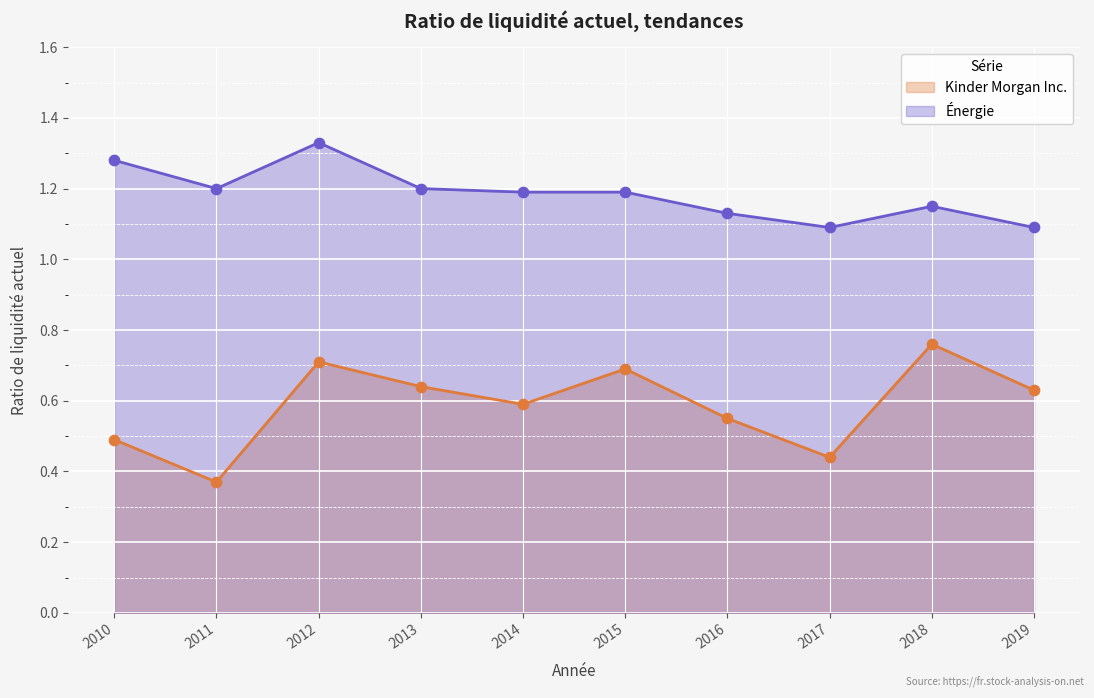

Which series has the widest spread of Y values?

Kinder Morgan Inc.